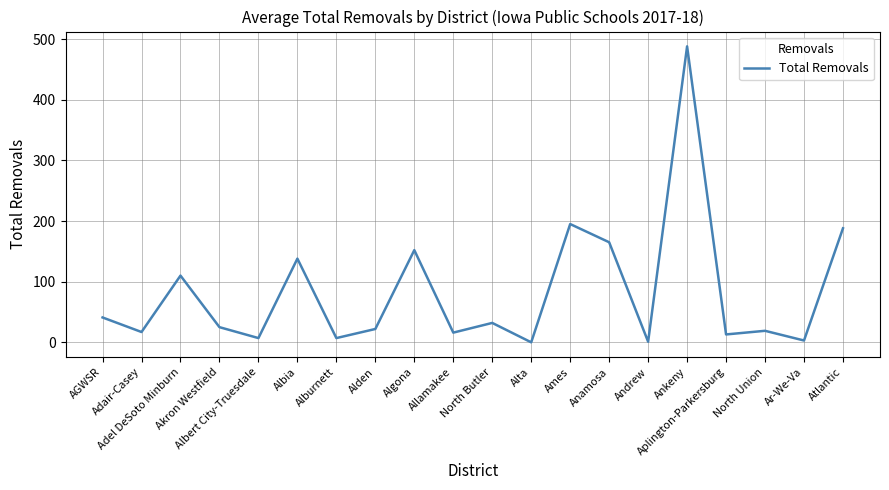

How many interior local peaks (higher than both neighbors) does the data have?

7